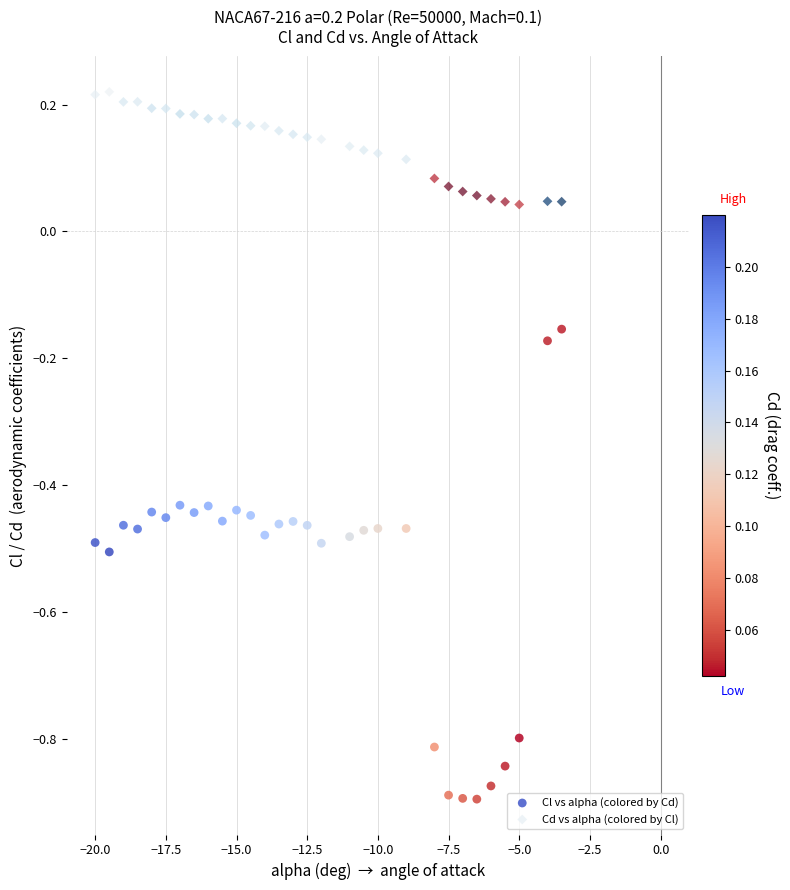

Which series has the largest Y range (max minus min)?

Cl vs alpha (colored by Cd)